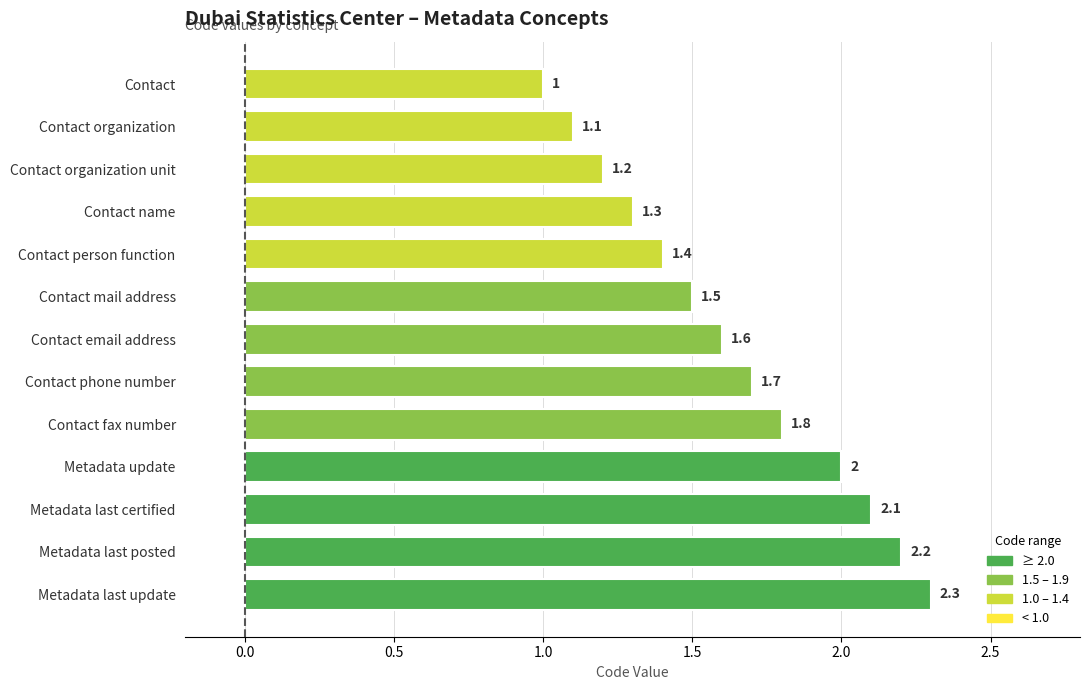

What is the value of the 13th bar from the top?

2.3